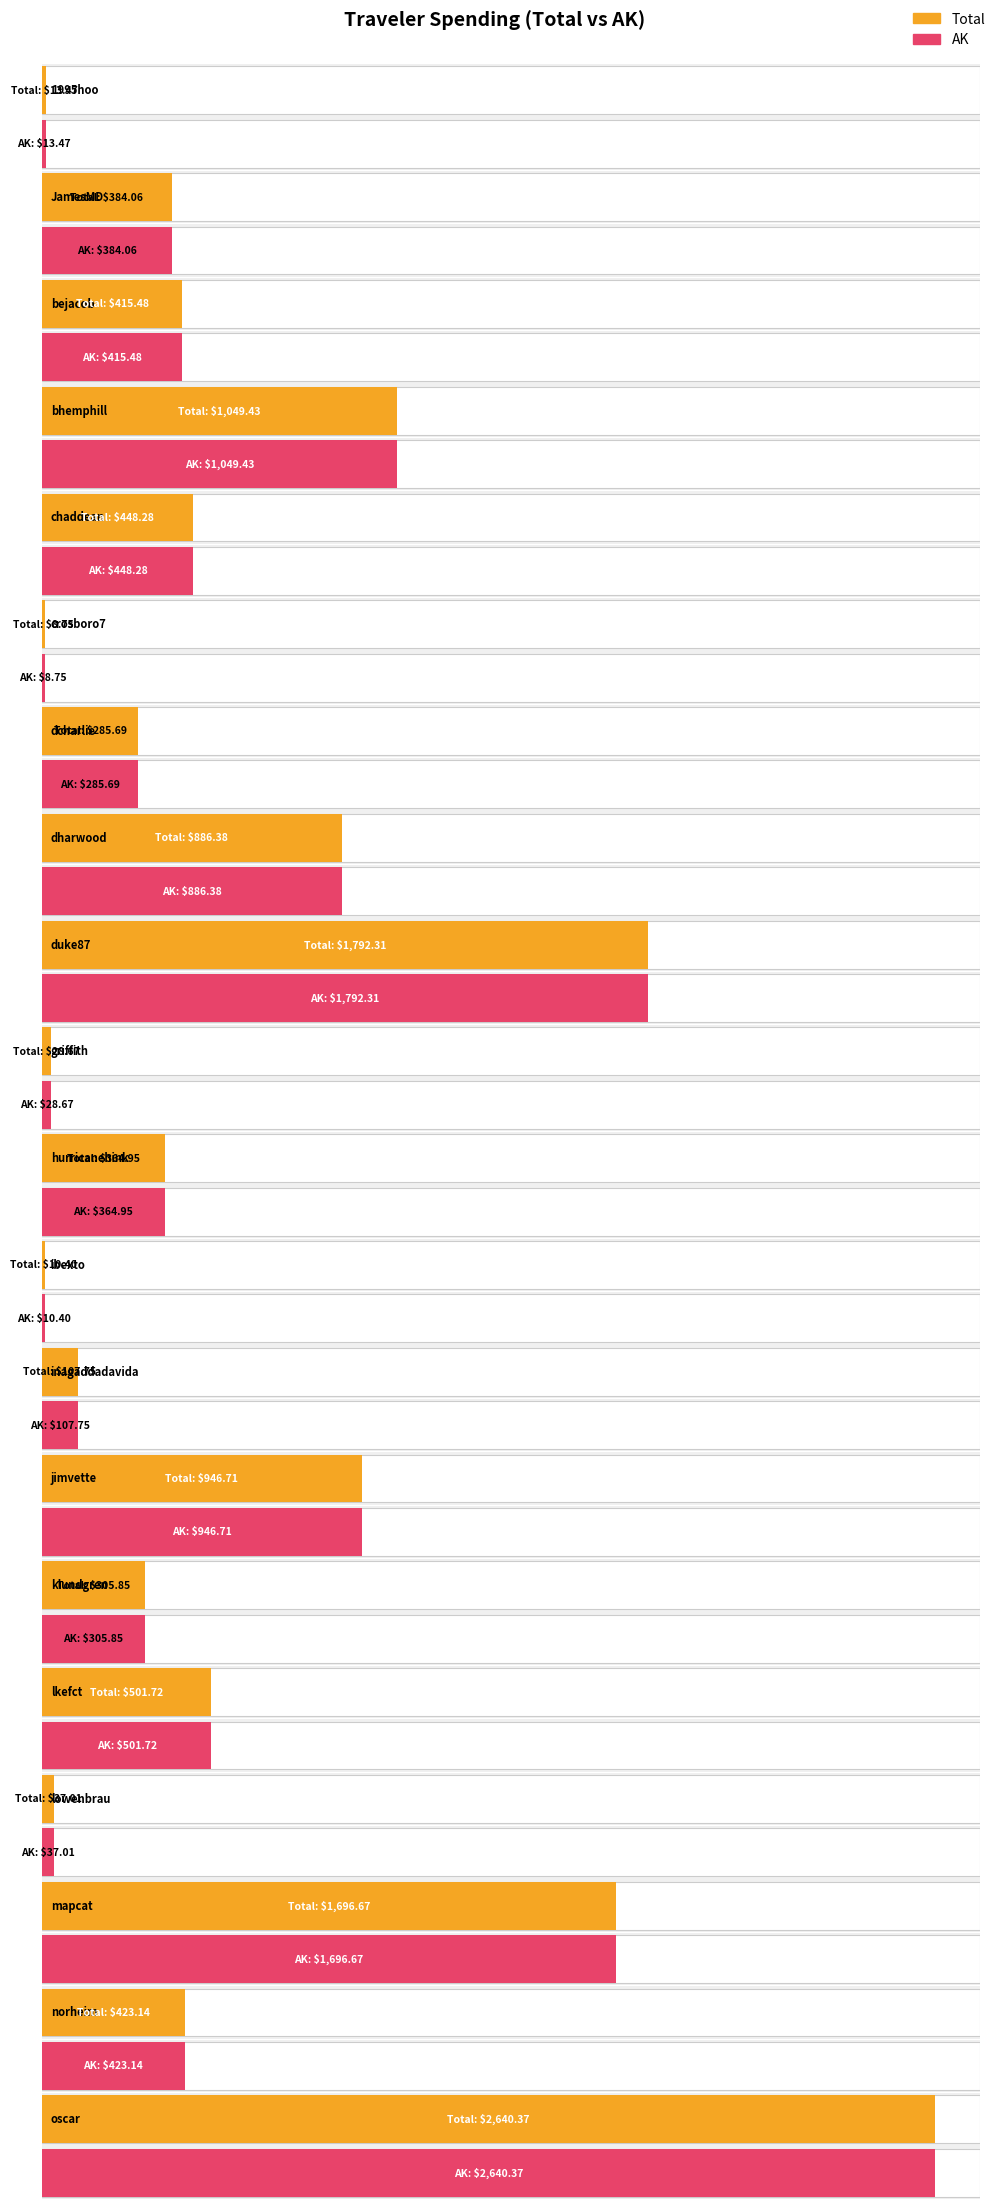

Which series has the largest total across all categories?

Total